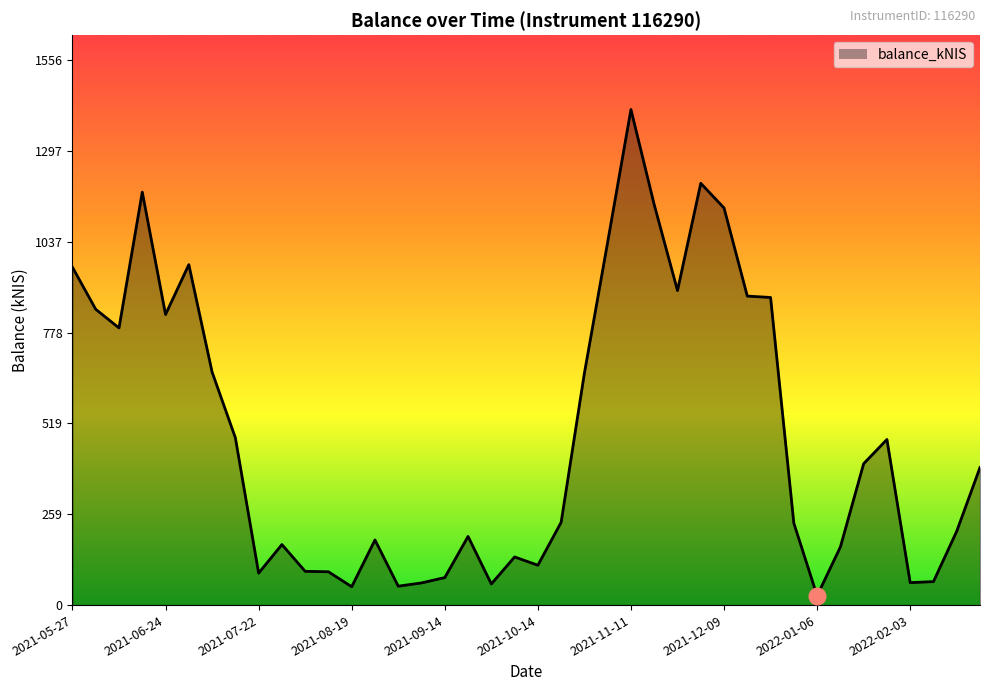

What is the greatest value displayed?

1414.7